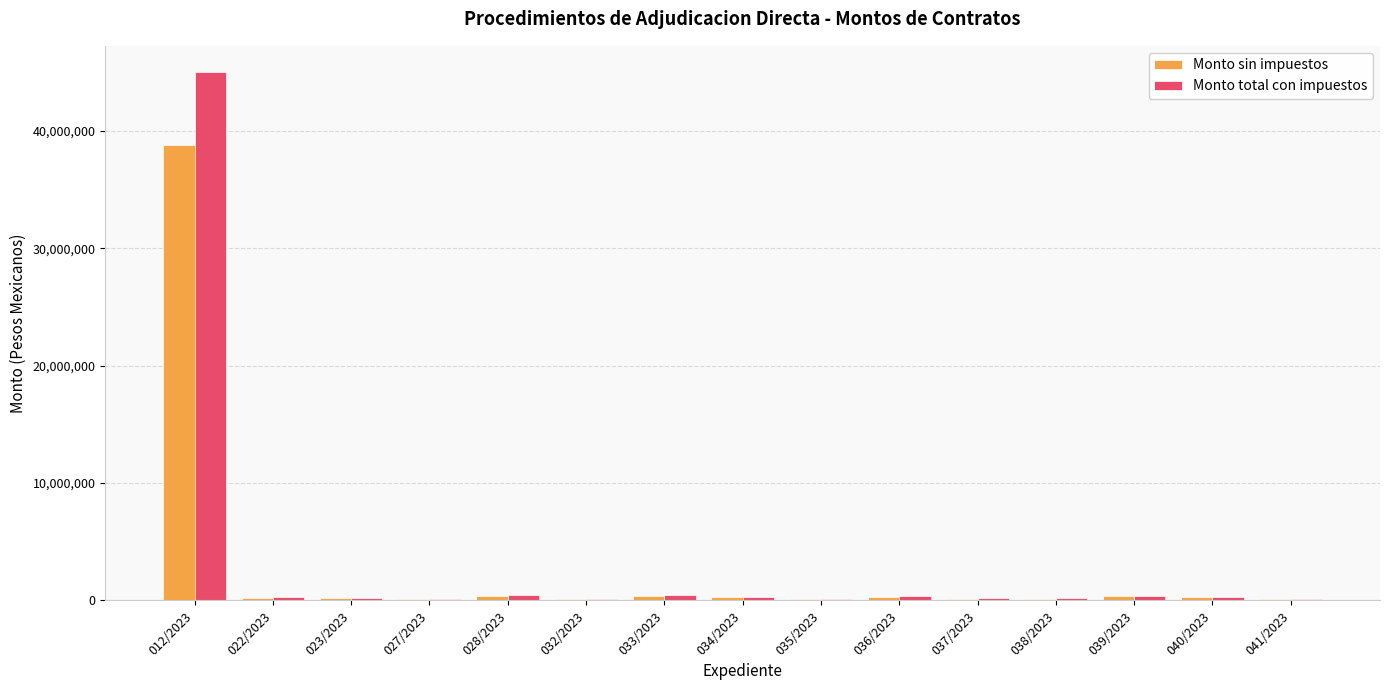

At which category is the sum across all series the highest?

012/2023